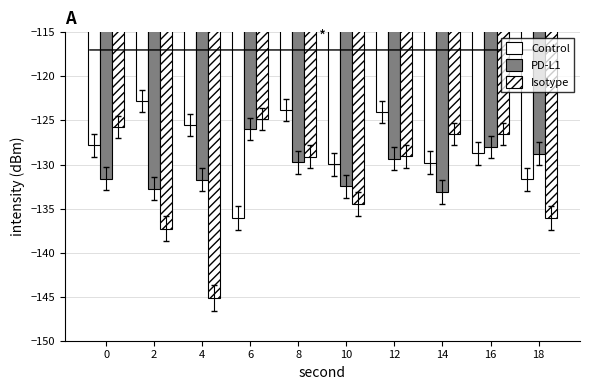

What is the value of the PD-L1 bar at the 4th from the left?

-125.9